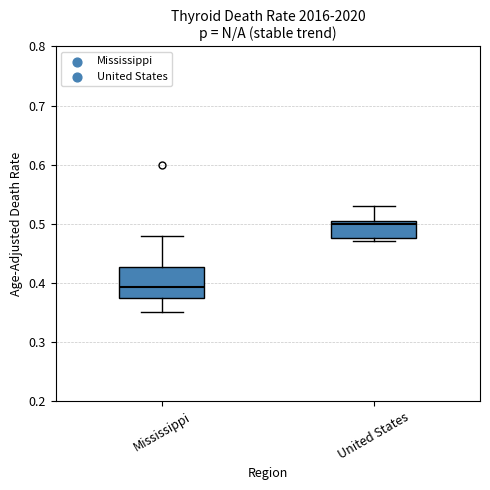

Reading left to right, transcribe this box plot: for each box, give where its median line is, the range the box spans, and where its two whiskers end, as read against the y-axis. The values are not printed on the chart, so give them approximately, as read against the axis.

Mississippi: median 0.39, box 0.37 to 0.43, whiskers 0.35 to 0.48
United States: median 0.50 (just below the box's upper edge), box 0.48 to 0.50, whiskers 0.47 to 0.53